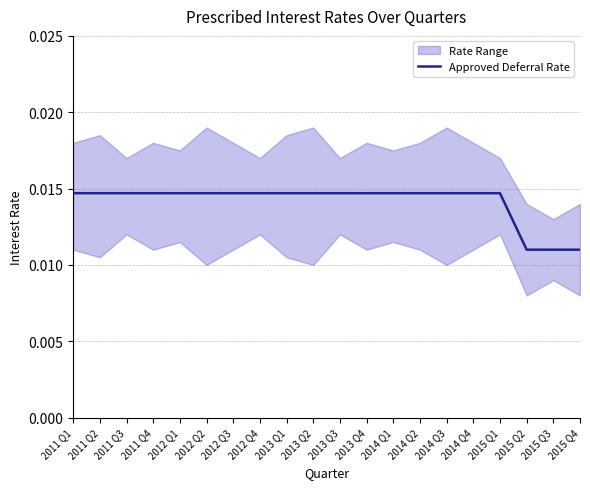

Is this an area chart (filled region under the line)?

No